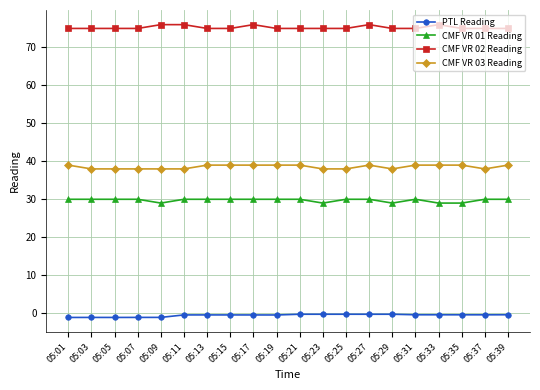

What are all the series names shown in the legend?

PTL Reading, CMF VR 01 Reading, CMF VR 02 Reading, CMF VR 03 Reading